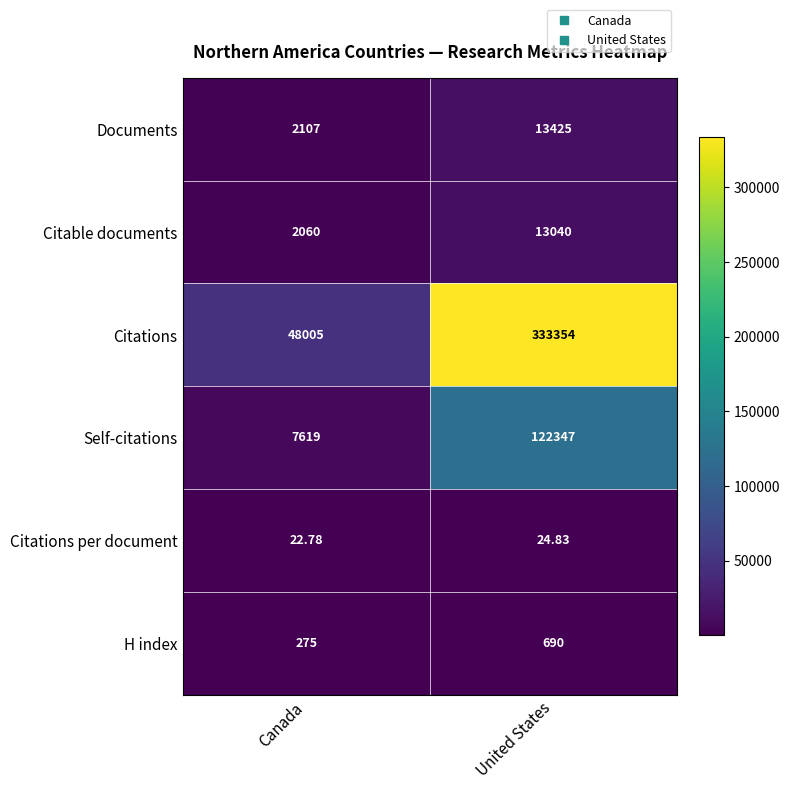

Is the value of H index at United States greater than the value of Self-citations at Canada?

No